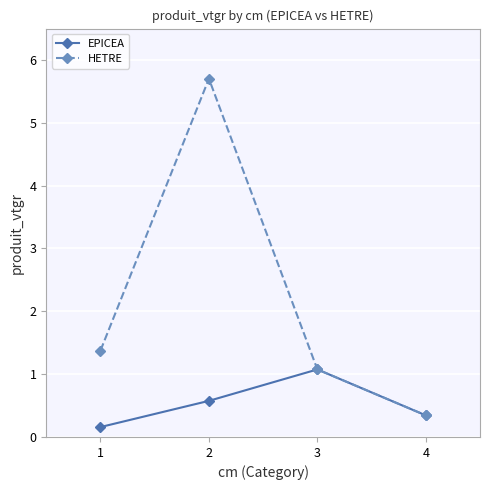

Which series has the largest range (max minus min)?

HETRE